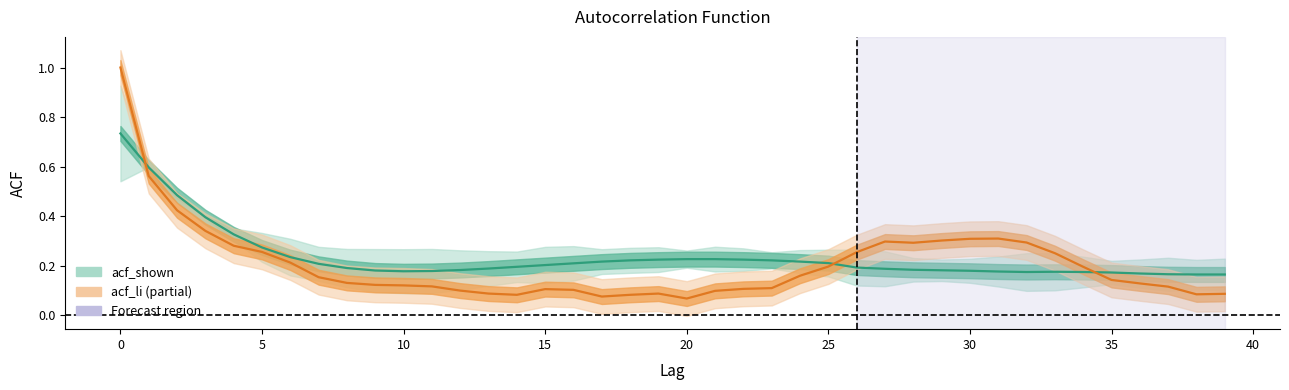

Where is the first local maximum for acf_li?

15